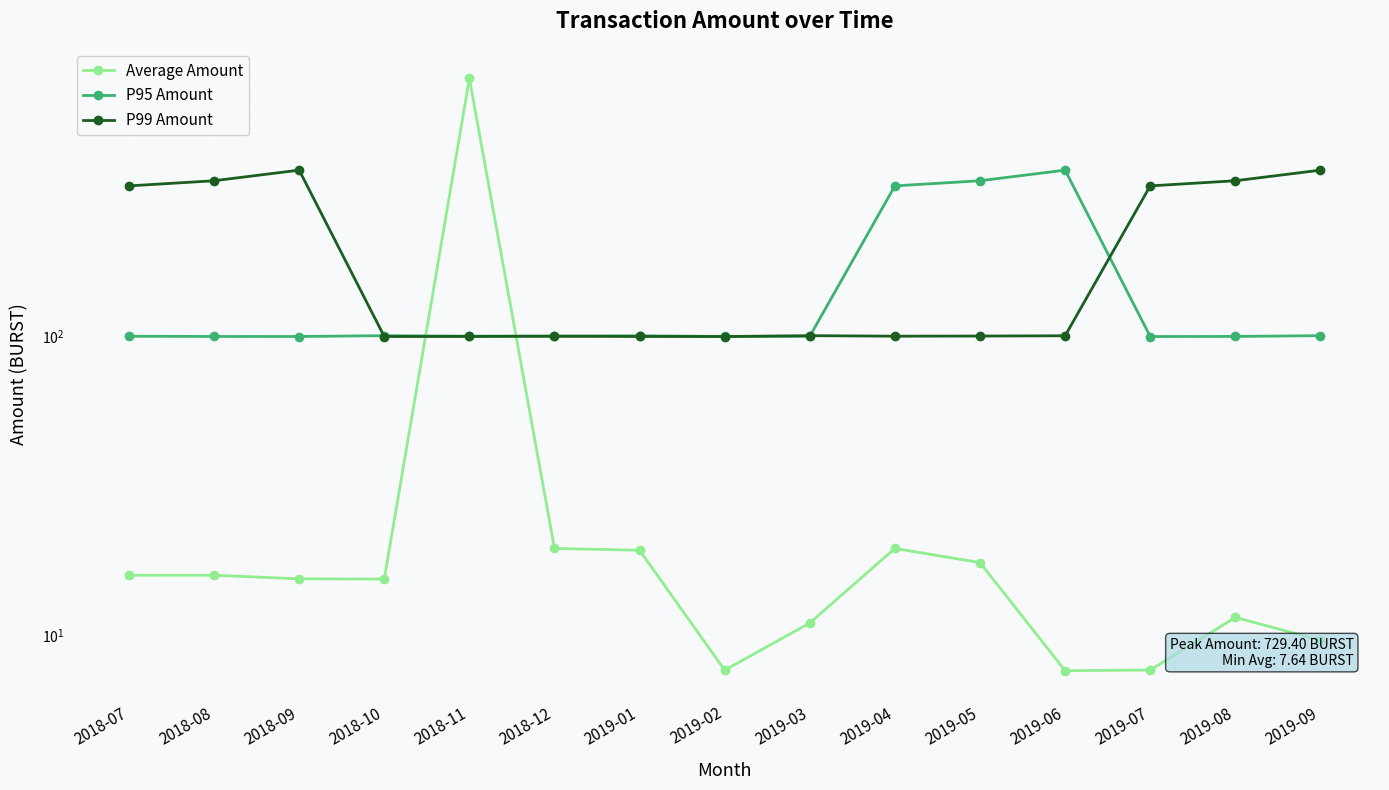

How many times do P99 Amount and P95 Amount cross each other?

4